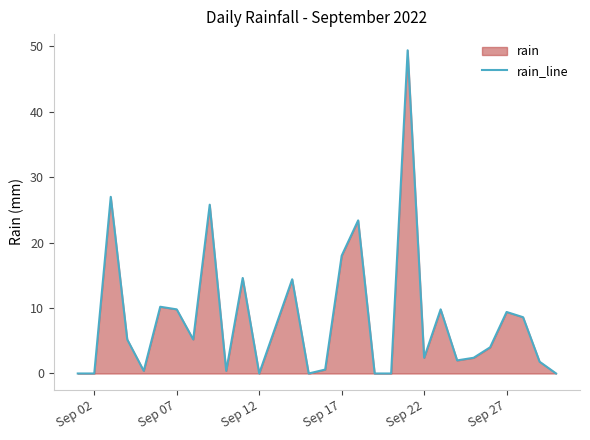

What is the value of the 11th point from the left?

14.6